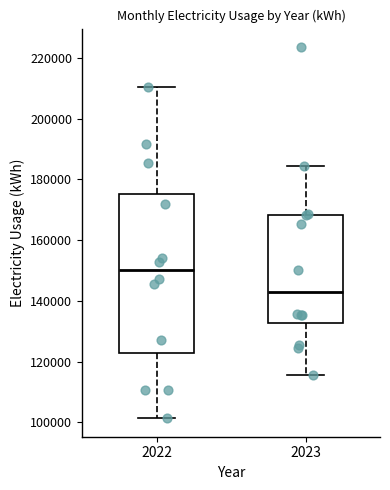

Which box is the tallest, from its lower edge to its upper edge?

2022